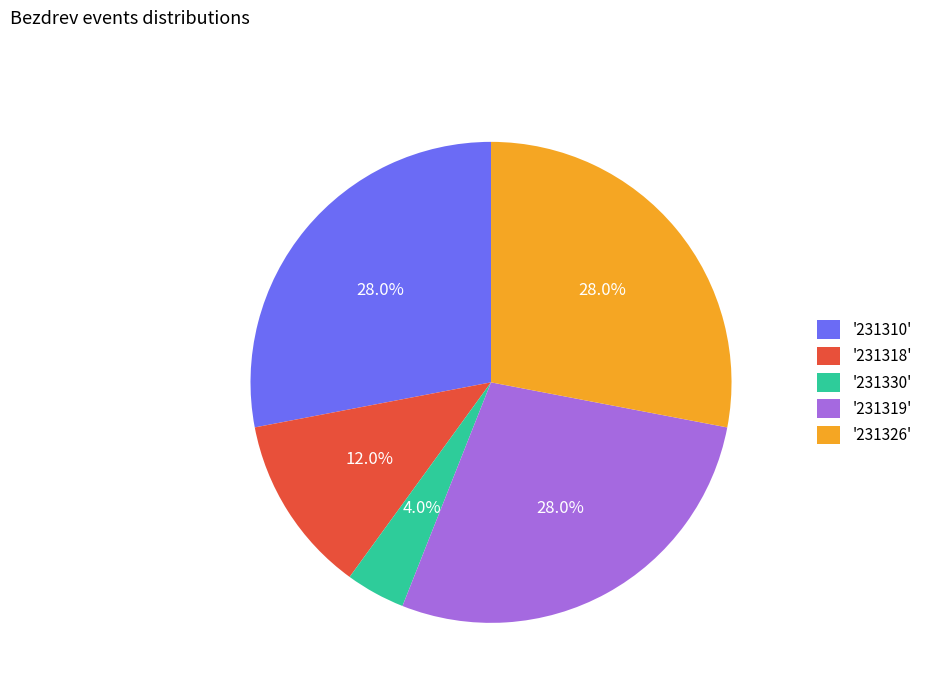

Combined, what portion of the pie is '231330' and '231310'?

32.0%